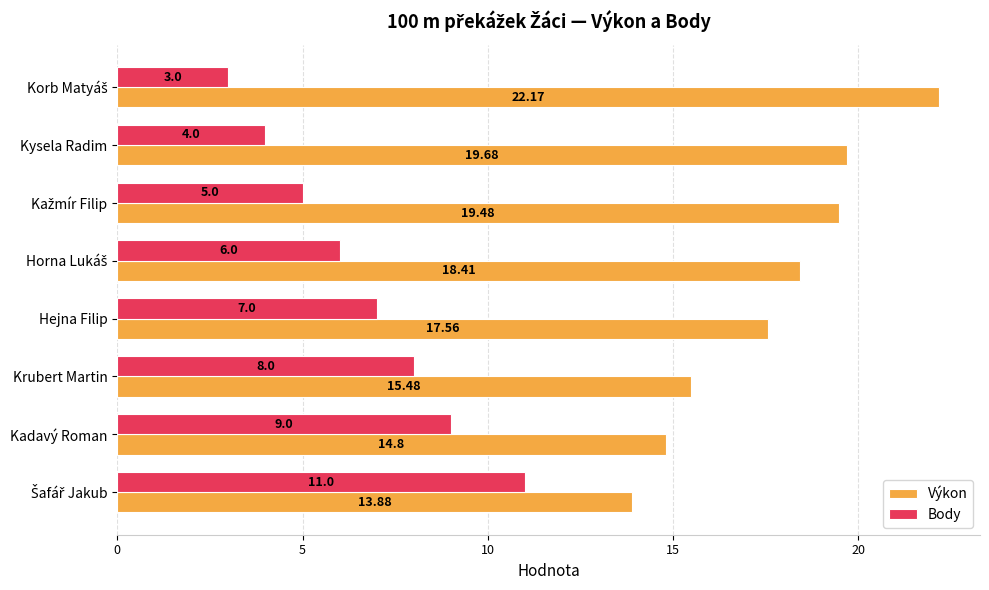

What is the total value across all series at Kadavý Roman?

23.8